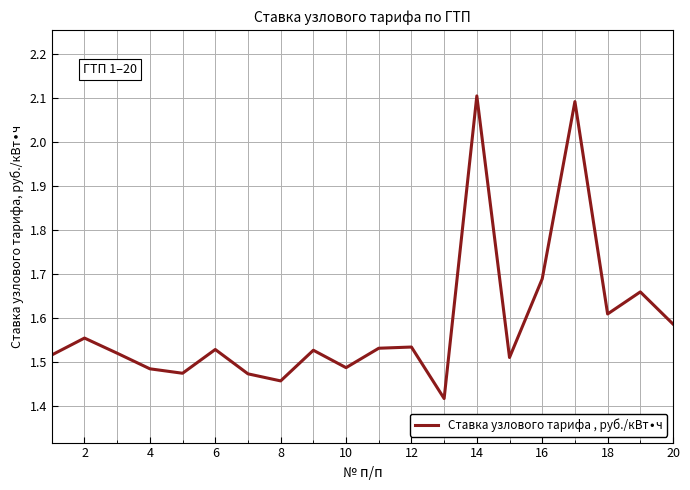

What is the greatest value displayed?

2.1